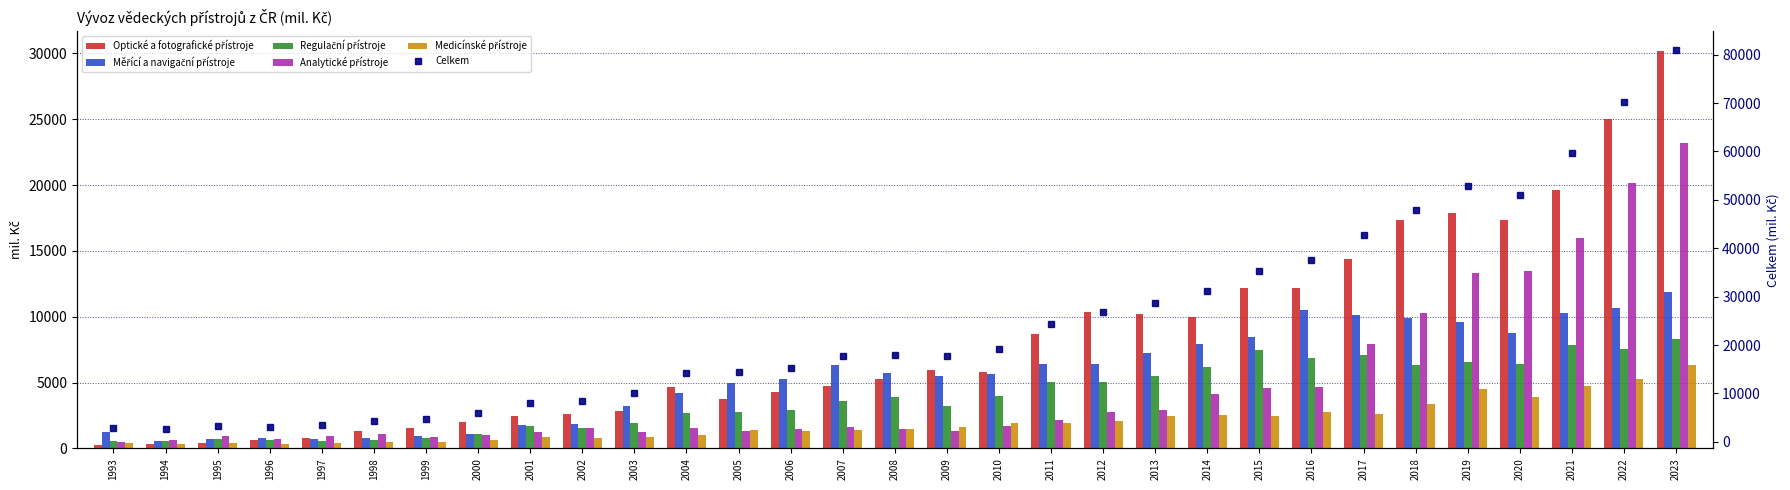

What is the value of the Optické a fotografické přístroje bar at the 10th from the left?

2591.1